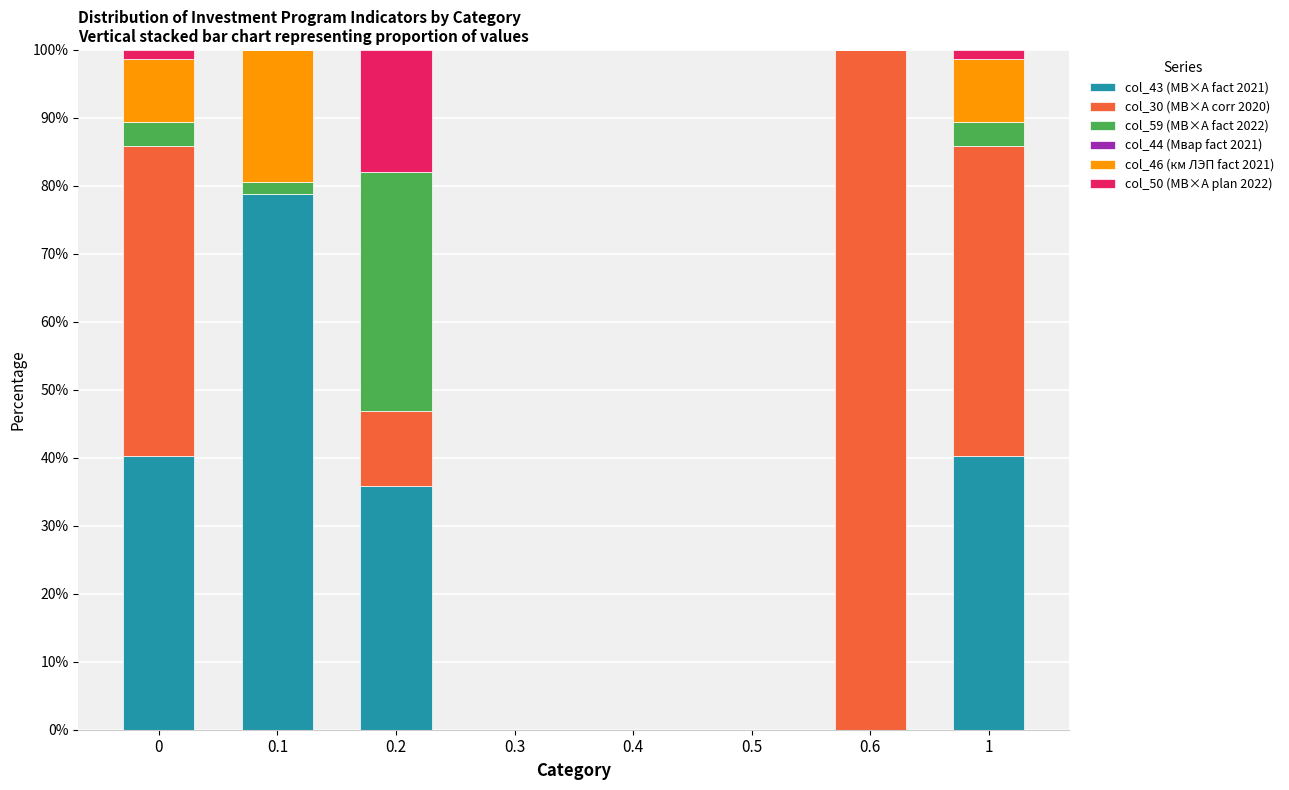

How many values in the col_43 (МВ×А fact 2021) series exceed 35?

4